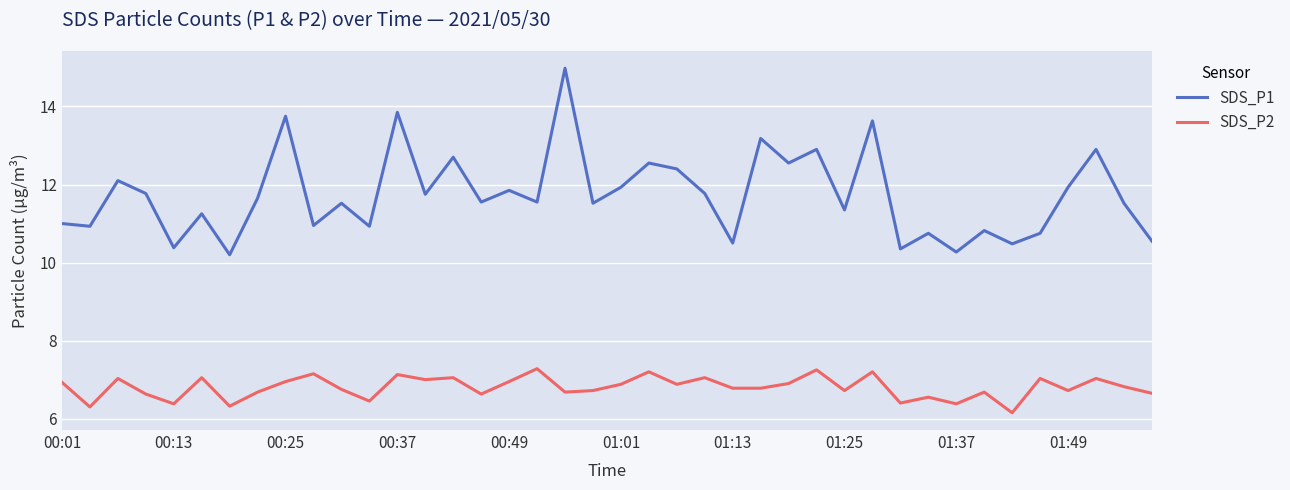

What is the minimum value for SDS_P2?

6.2